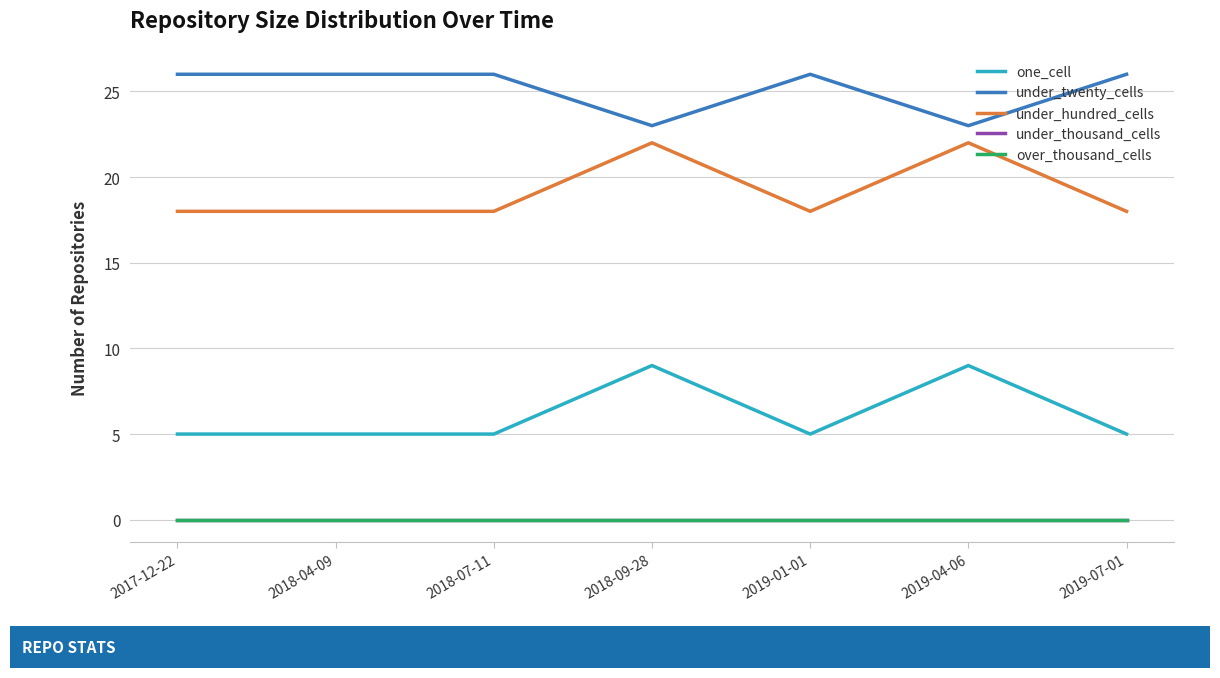

Between 2018-07-11 and 2019-07-01, which is larger?

2018-07-11